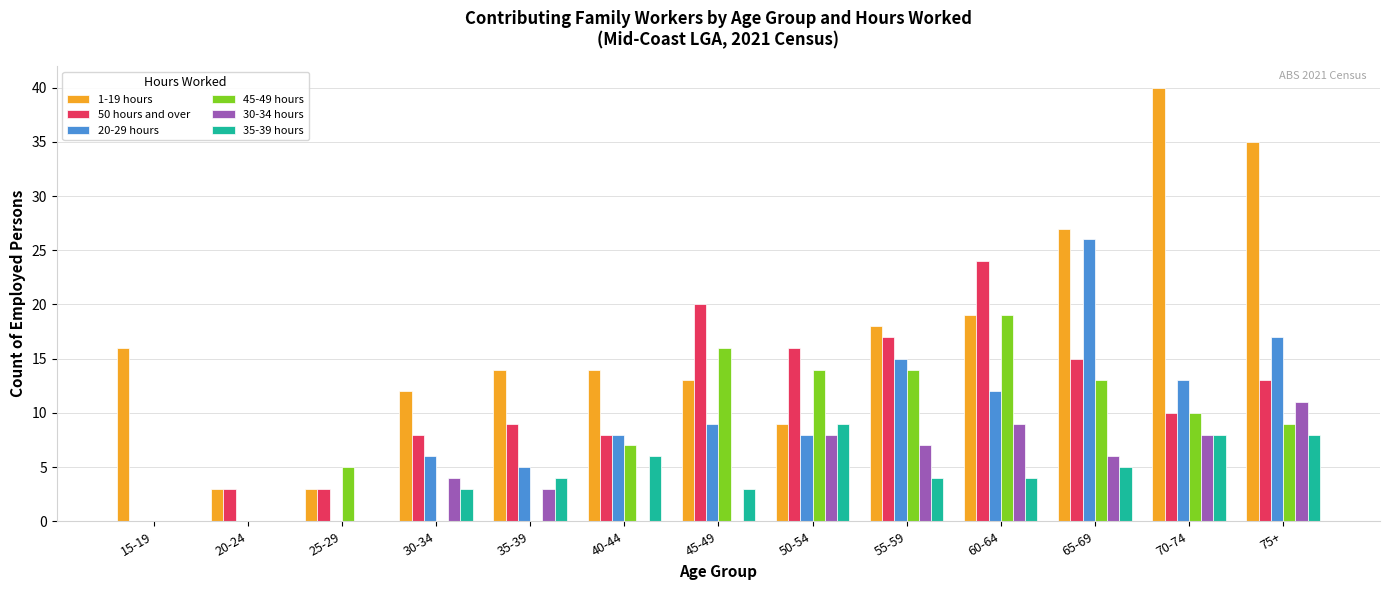

What is the maximum value shown in the chart?

40